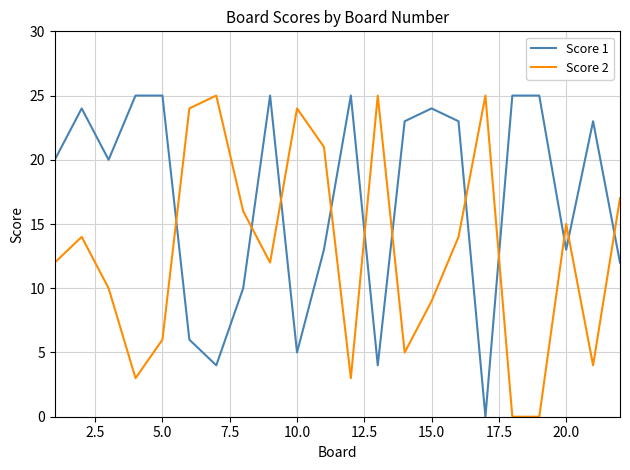

Reading left to right, list all the values displayed in this chart.

Score 1: 20	24	20	25	25	6	4	10	25	5	13	25	4	23	24	23	0	25	25	13	23	12
Score 2: 12	14	10	3	6	24	25	16	12	24	21	3	25	5	9	14	25	0	0	15	4	17